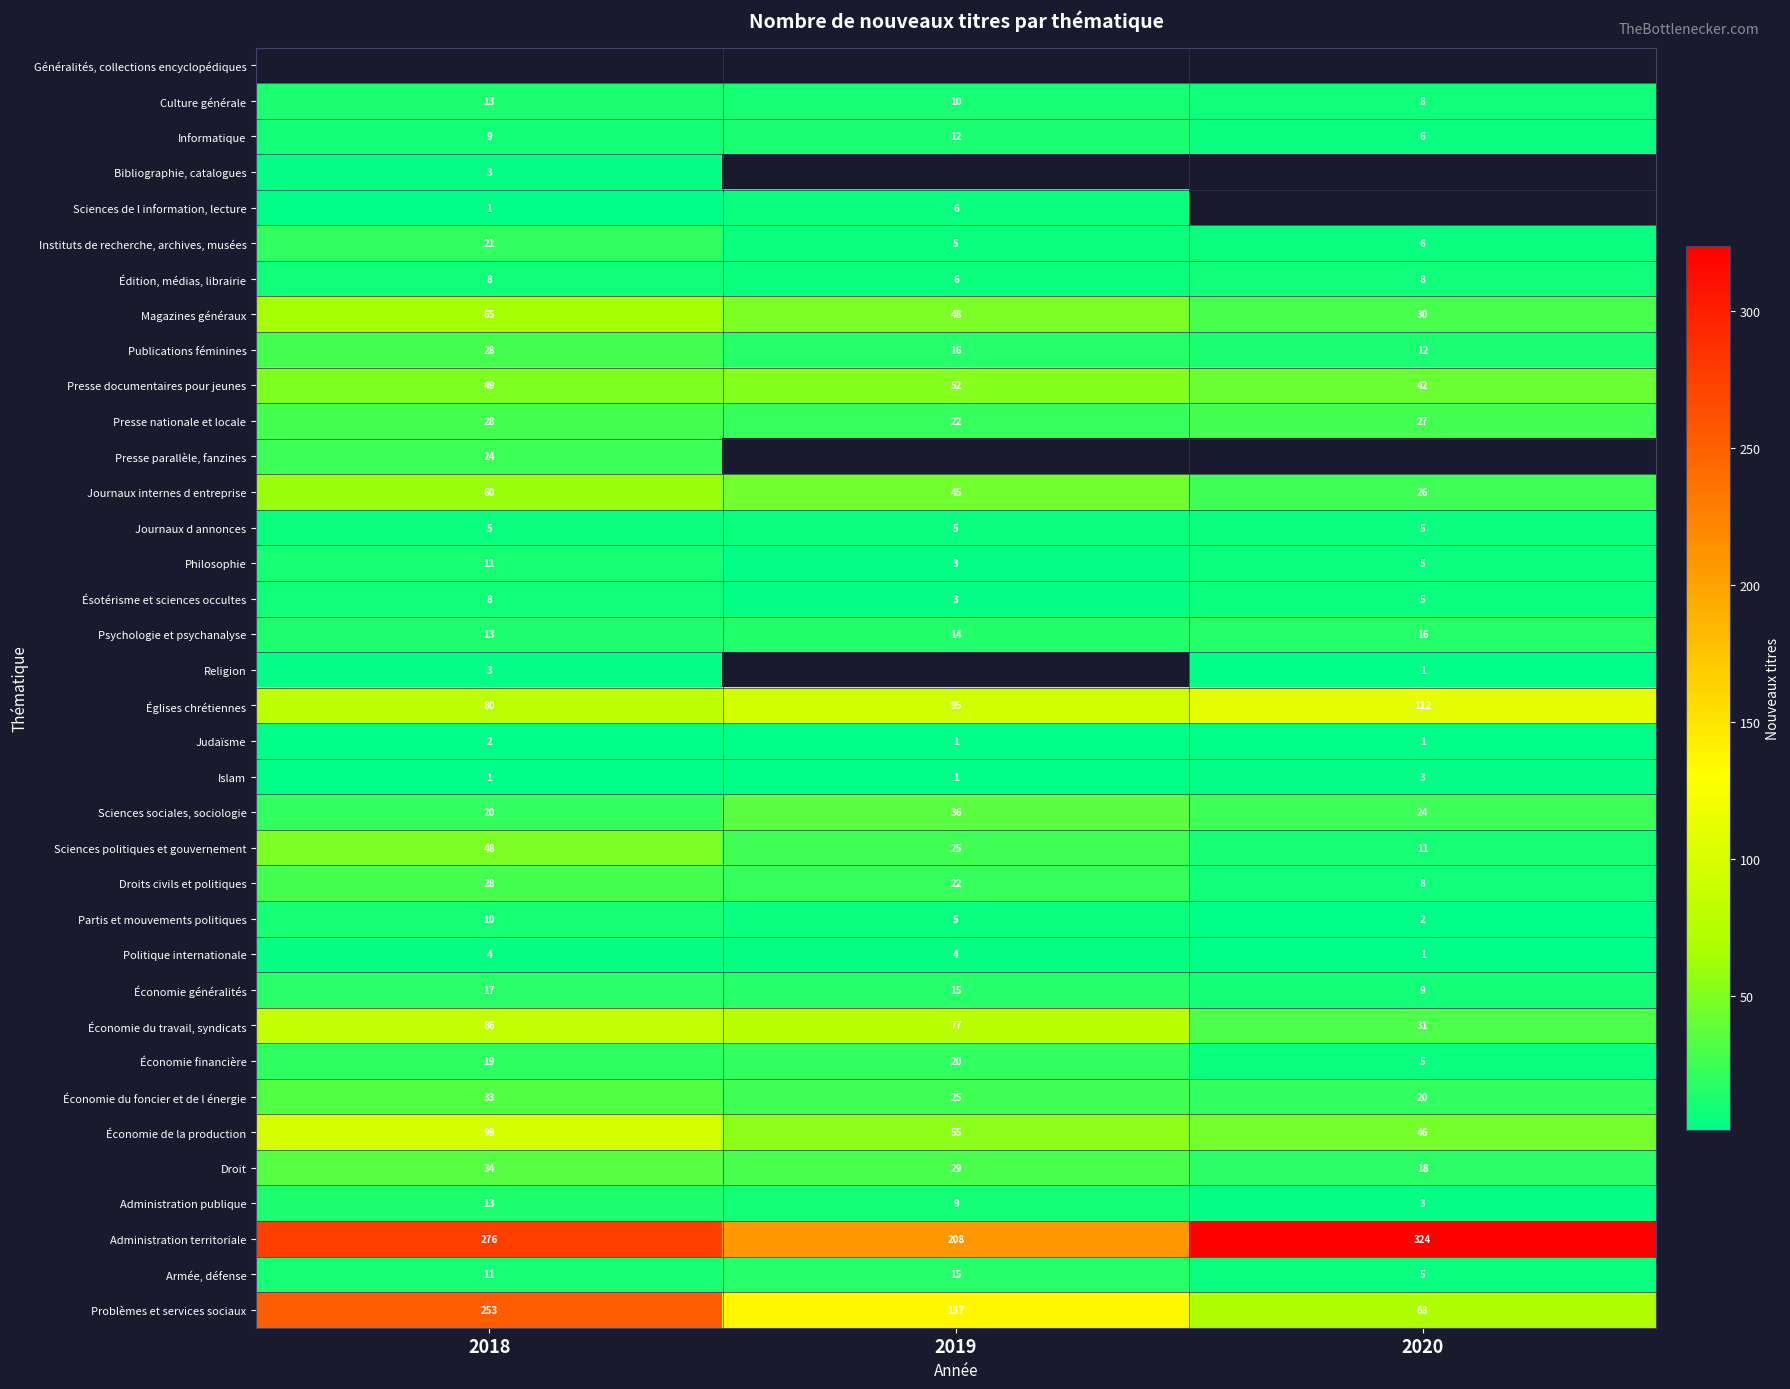

Count the number of categories in the chart.

3